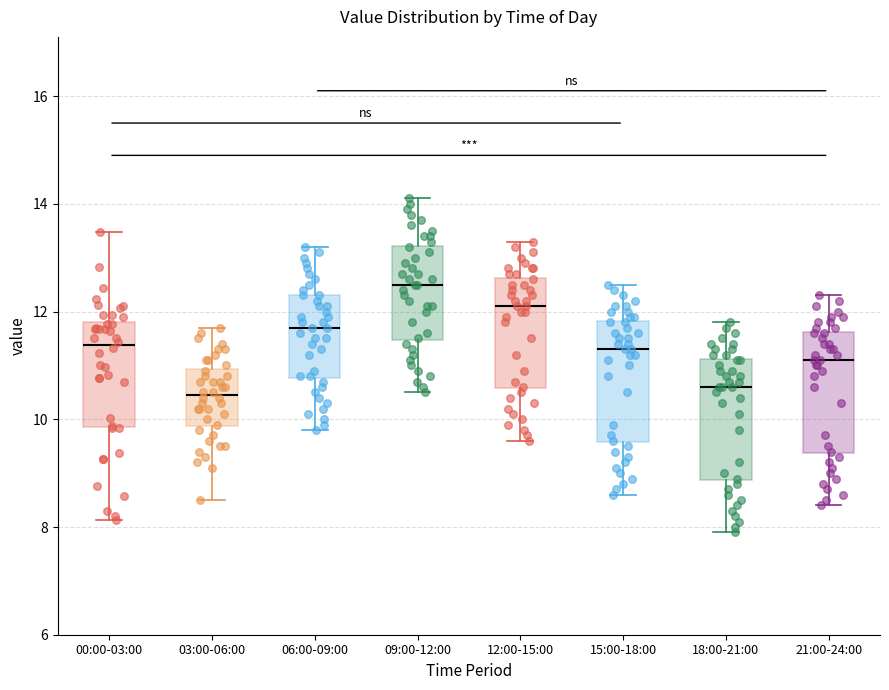

Reading left to right, read every box against the y-axis: the position of its median line, the range the box covers, and the ends of its whiskers. The values are not printed on the chart, so give them approximately, as read against the axis.

00:00-03:00: median 11.4, box 9.8 to 11.8, whiskers 8.2 to 13.4
03:00-06:00: median 10.4, box 9.8 to 11.0, whiskers 8.6 to 11.8
06:00-09:00: median 11.8, box 10.8 to 12.4, whiskers 9.8 to 13.2
09:00-12:00: median 12.6, box 11.4 to 13.2, whiskers 10.6 to 14.2
12:00-15:00: median 12.2, box 10.6 to 12.6, whiskers 9.6 to 13.4
15:00-18:00: median 11.4, box 9.6 to 11.8, whiskers 8.6 to 12.6
18:00-21:00: median 10.6, box 8.8 to 11.2, whiskers 8.0 to 11.8
21:00-24:00: median 11.2, box 9.4 to 11.6, whiskers 8.4 to 12.4